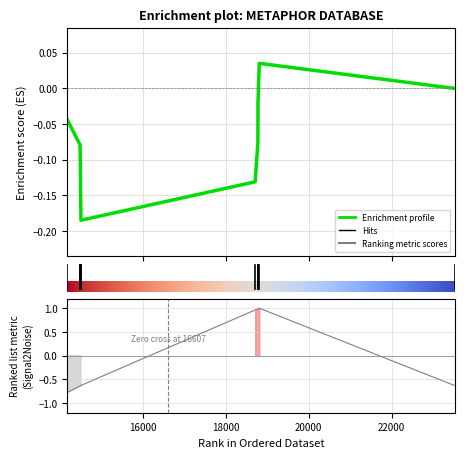

Which has a higher value, 18773 or 23517?

18773